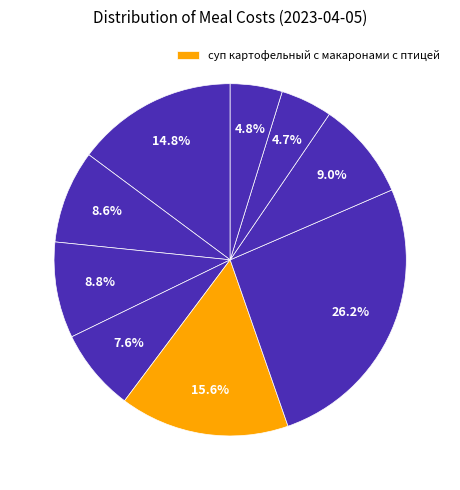

How many segments does this pie chart have?

9